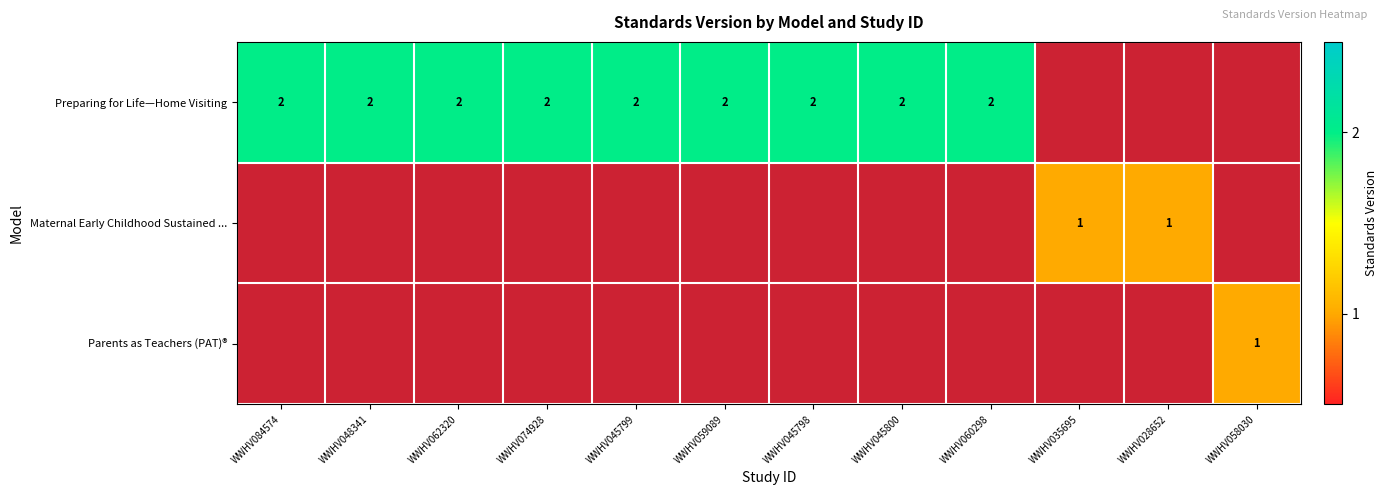

Which label corresponds to the smallest value in the chart?

WWHV035695